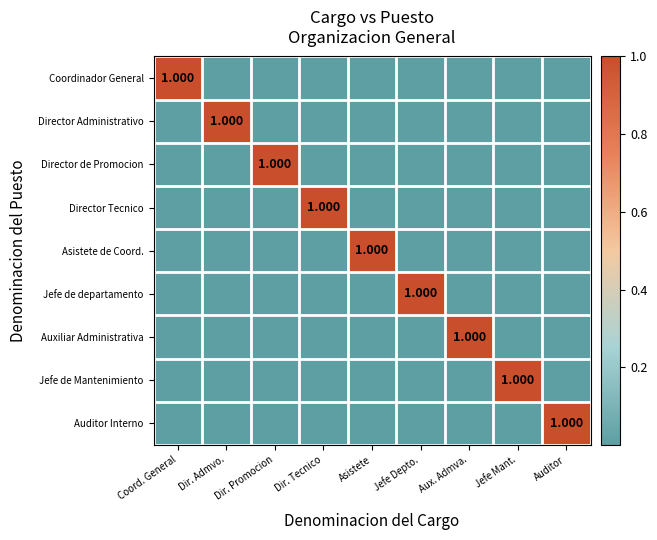

The value of Jefe de Mantenimiento at Coord. General is 0. True or false?

True